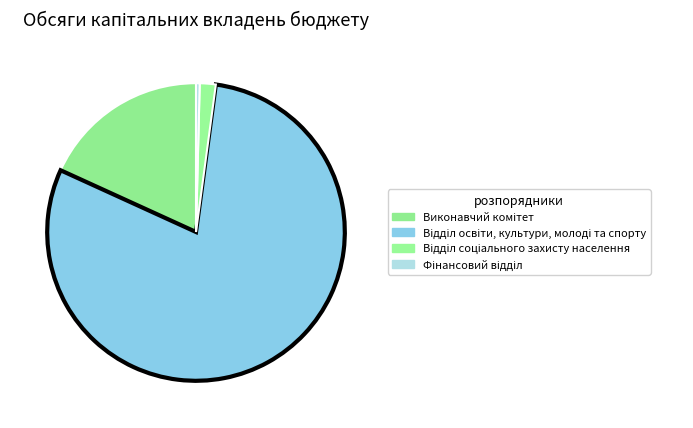

Which slice is the smallest?

Фінансовий відділ